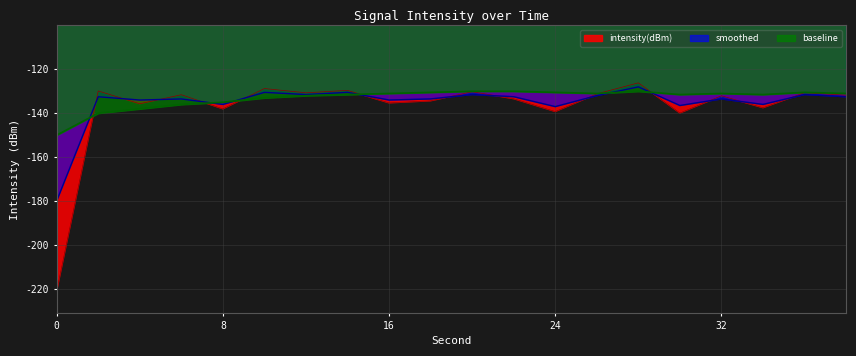

What value does the baseline series have at 6?

-136.0